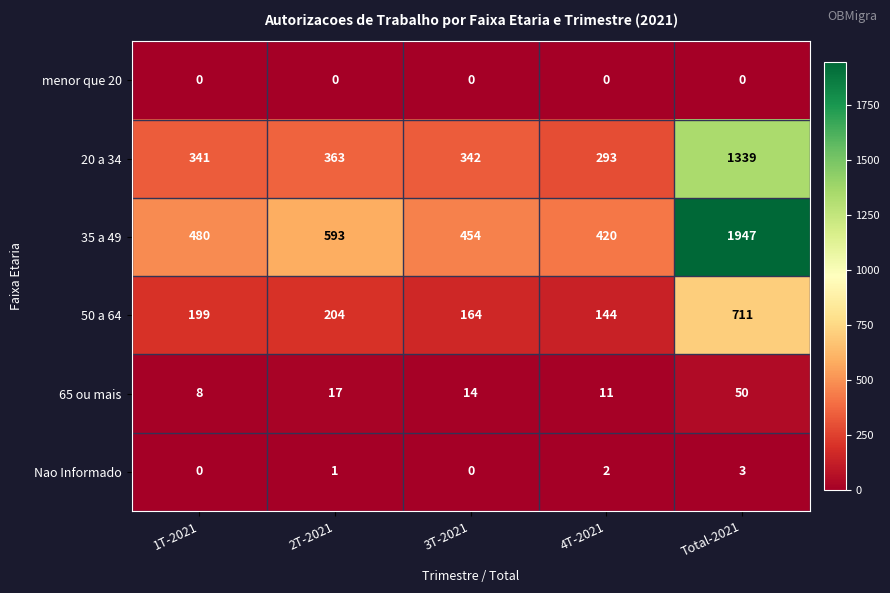

Reading left to right, extract all data points from this chart.

menor que 20: 1T-2021=0	2T-2021=0	3T-2021=0	4T-2021=0	Total-2021=0
20 a 34: 1T-2021=341	2T-2021=363	3T-2021=342	4T-2021=293	Total-2021=1339
35 a 49: 1T-2021=480	2T-2021=593	3T-2021=454	4T-2021=420	Total-2021=1947
50 a 64: 1T-2021=199	2T-2021=204	3T-2021=164	4T-2021=144	Total-2021=711
65 ou mais: 1T-2021=8	2T-2021=17	3T-2021=14	4T-2021=11	Total-2021=50
Nao Informado: 1T-2021=0	2T-2021=1	3T-2021=0	4T-2021=2	Total-2021=3